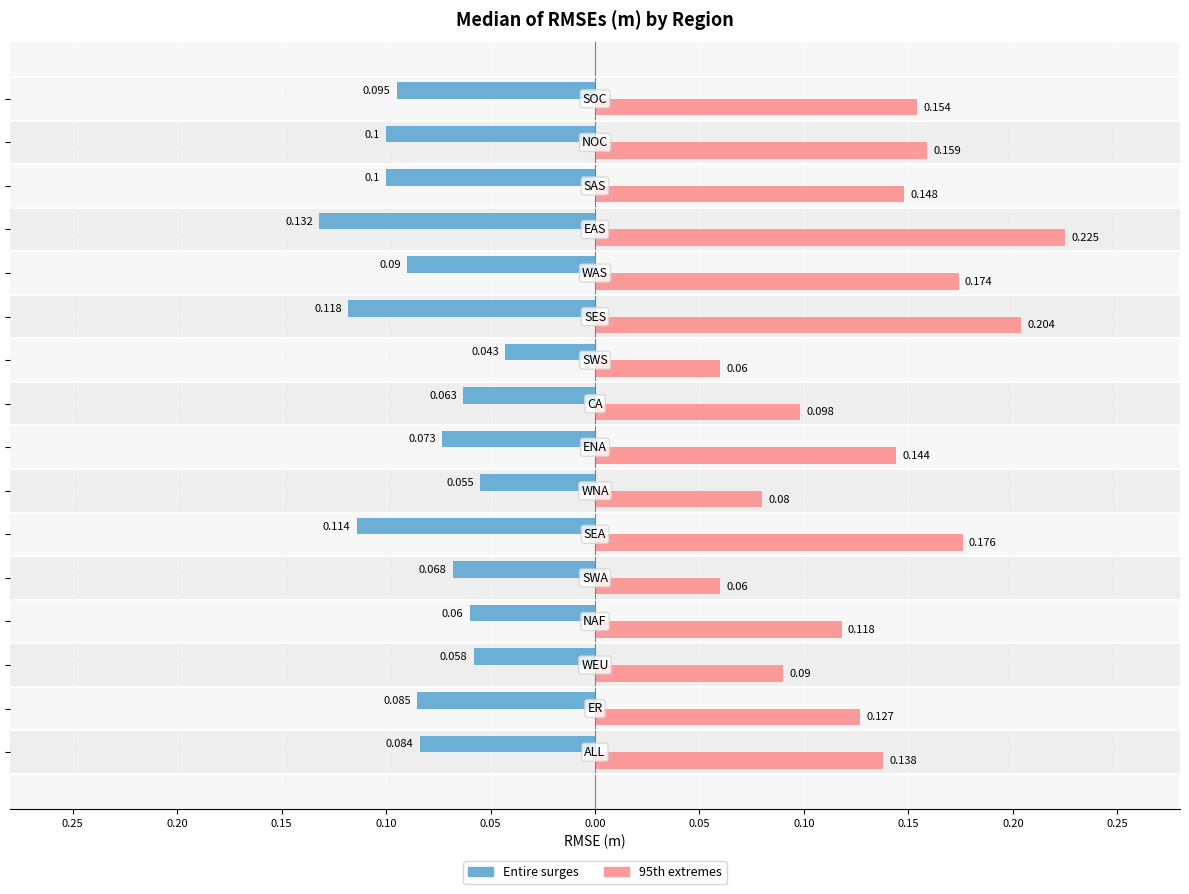

What is the average value of the Entire surges series?

-0.1